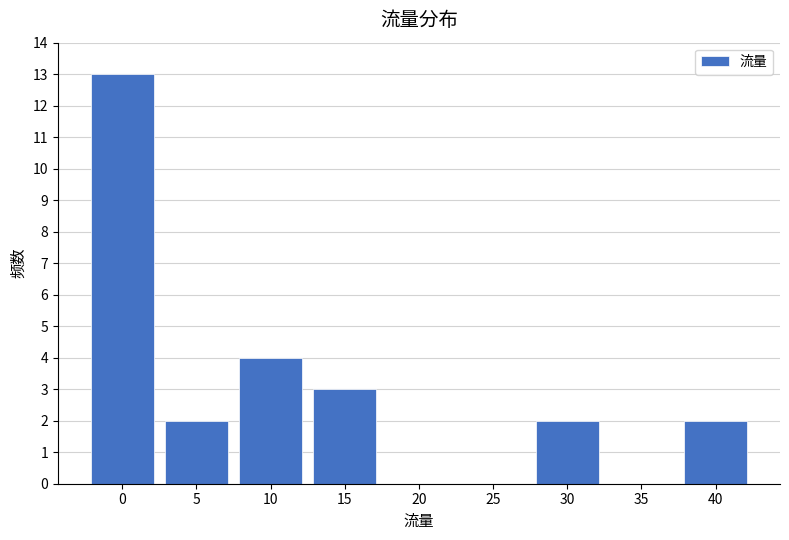

Reading left to right, list all the values displayed in this chart.

0=13	5=2	10=4	15=3	20=0	25=0	30=2	35=0	40=2